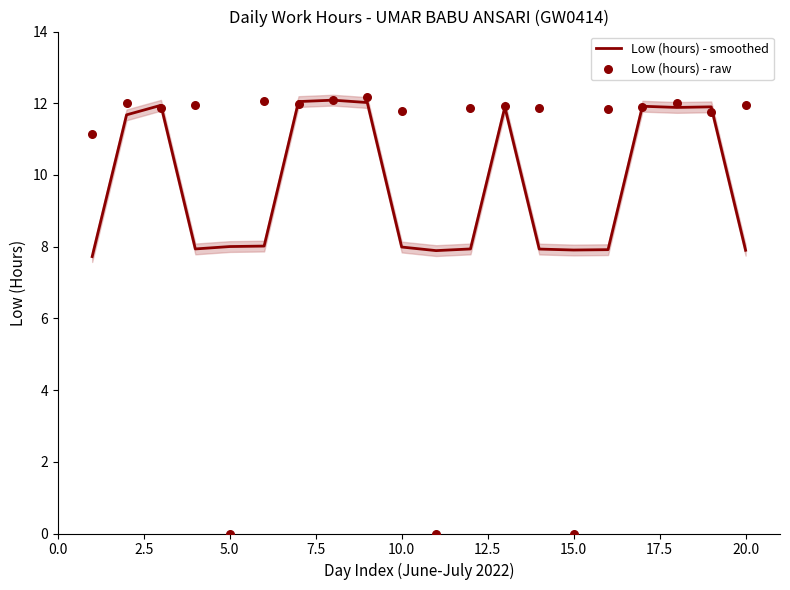

At how many categories does at least one series exceed 9?

17